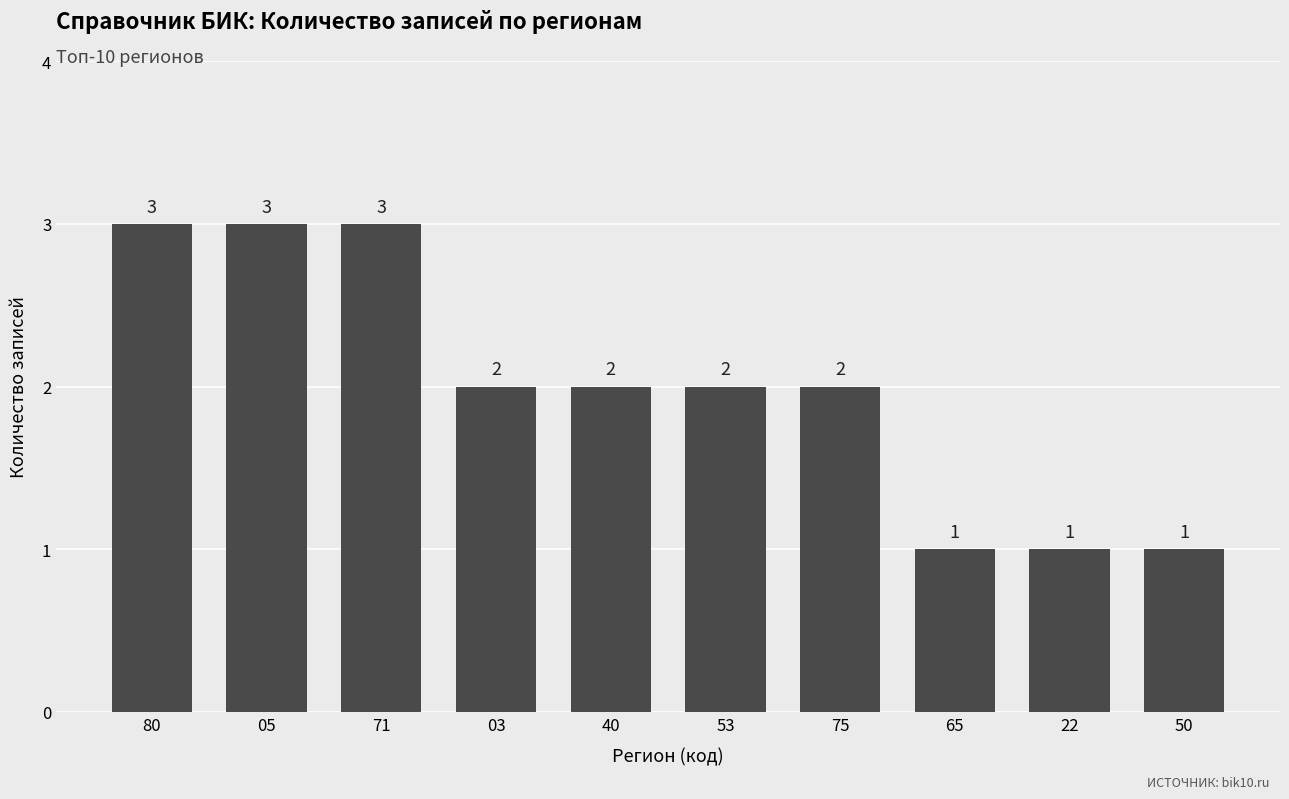

True or false: the data shows 2 at 40.

True